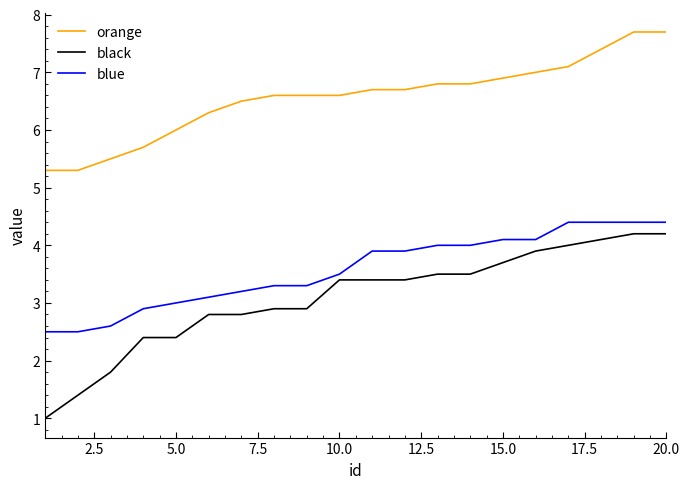

Which series has the largest range (max minus min)?

black